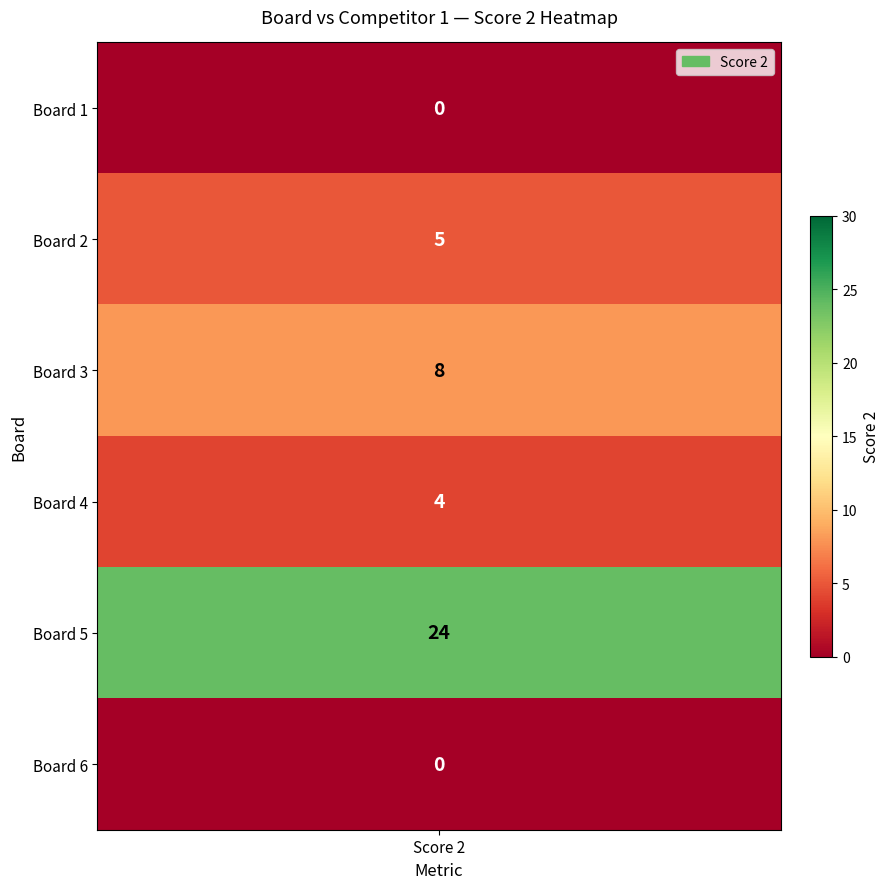

Which has a higher value, Board 4 or Board 1?

Board 4